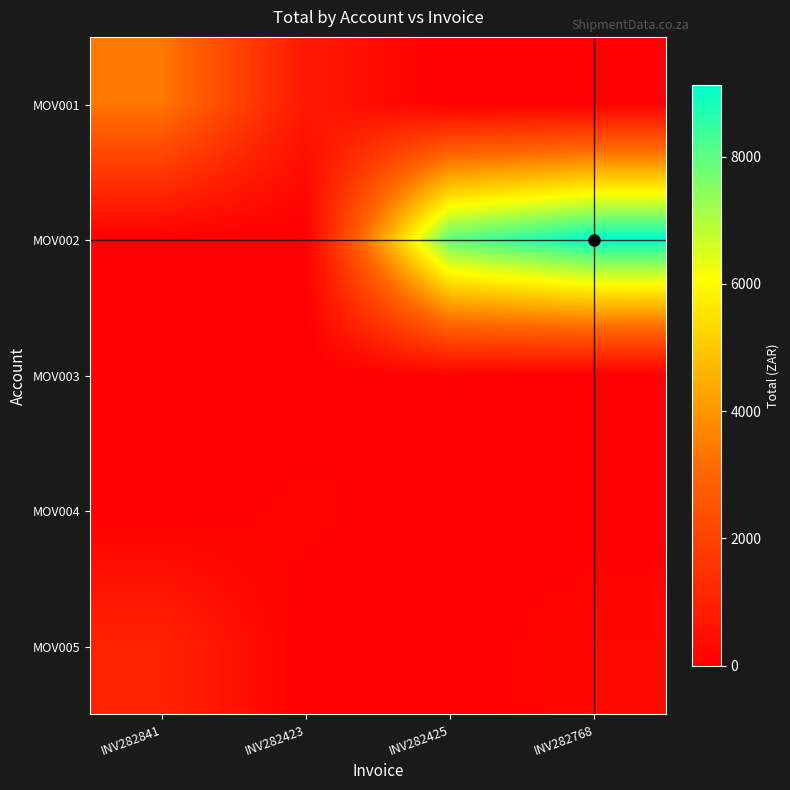

What is the total value across all series at INV282768?

9375.2